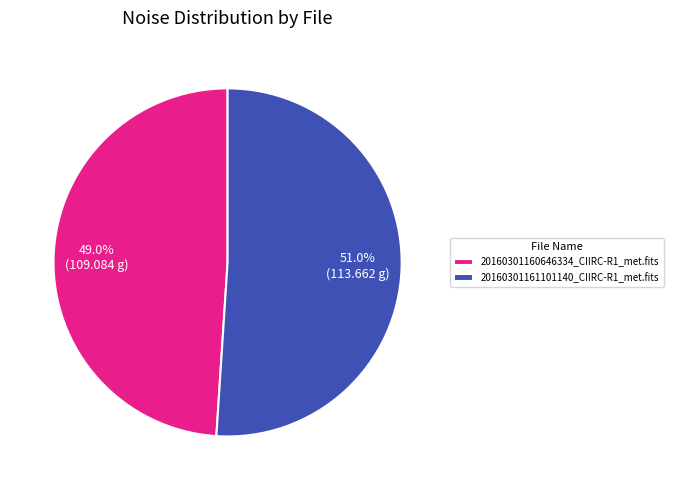

What percentage is the 20160301161101140_CIIRC-R1_met.fits slice, to the nearest percent?

51%